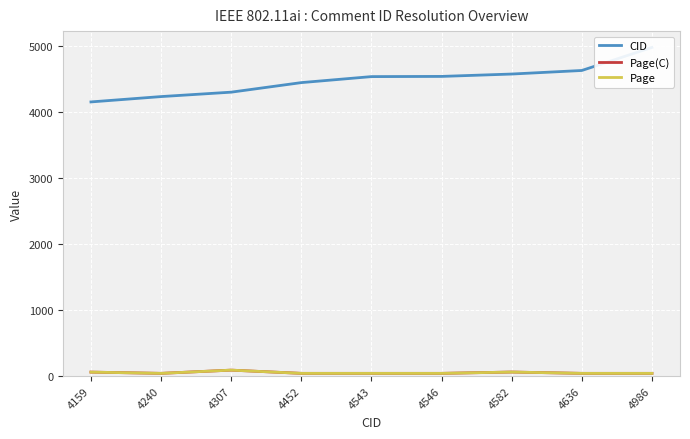

Is the value of Page(C) at 4240 greater than the value of CID at 4159?

No